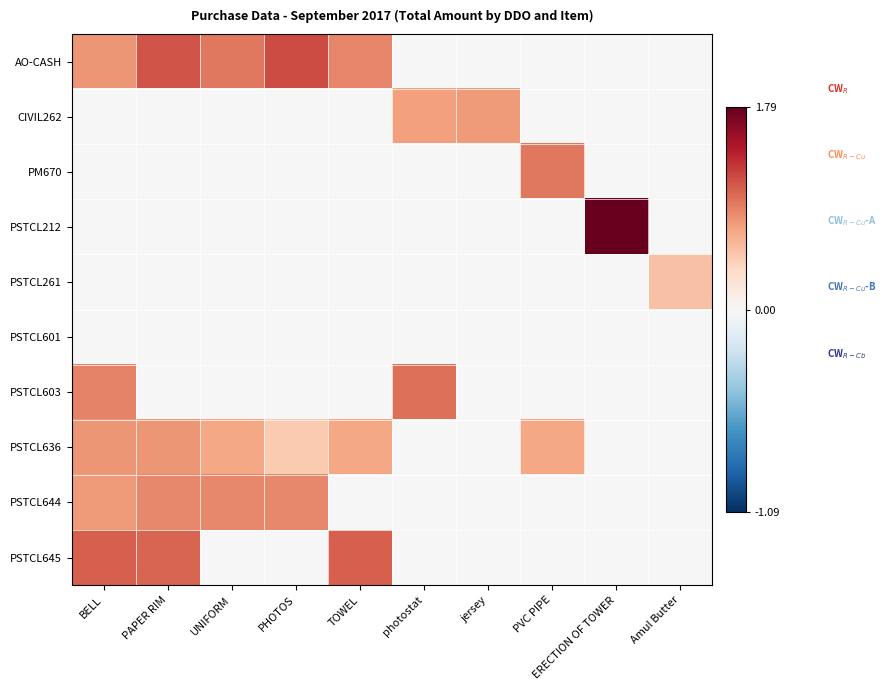

Which label corresponds to the largest value in the chart?

ERECTION OF TOWER